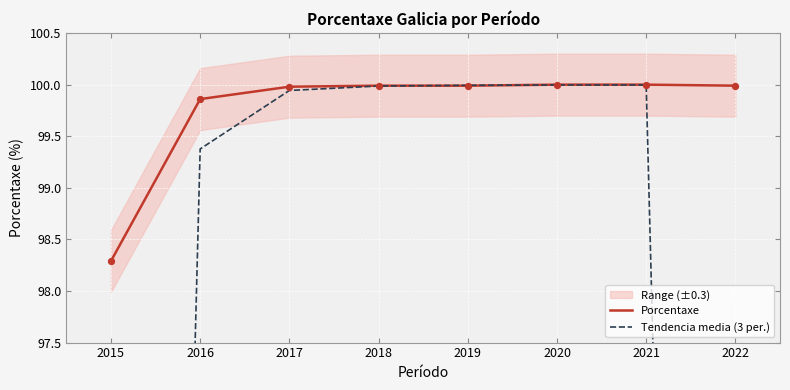

Which series contains the lowest Y value?

Tendencia media (3 per.)